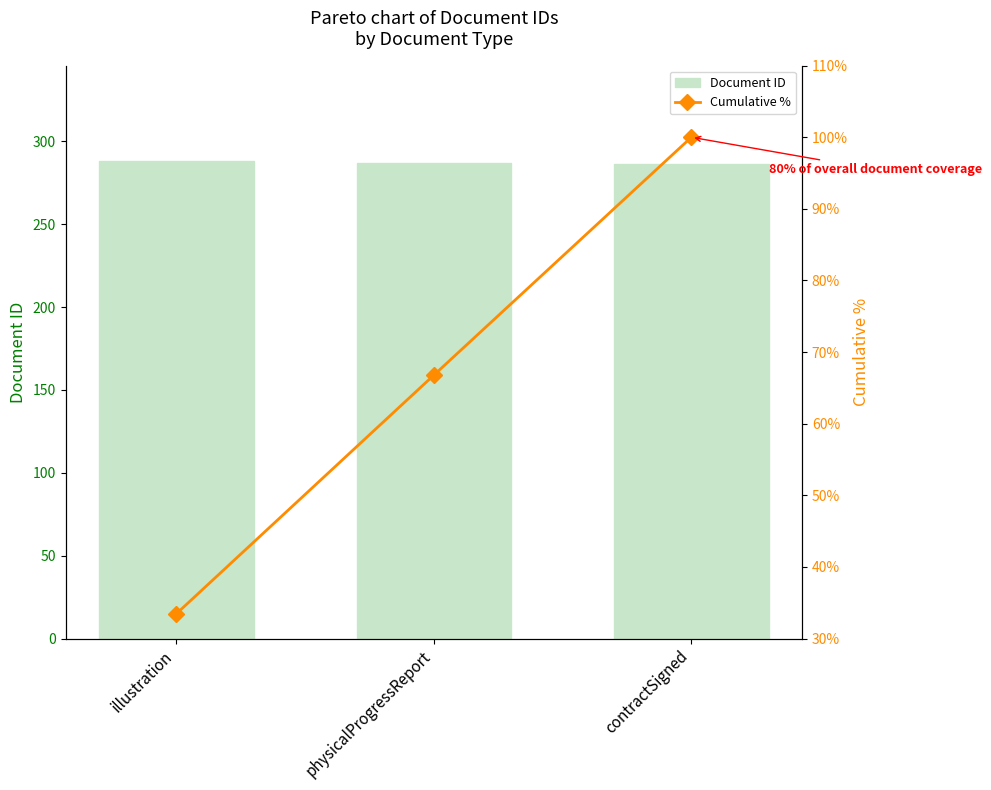

Count the number of categories in the chart.

3